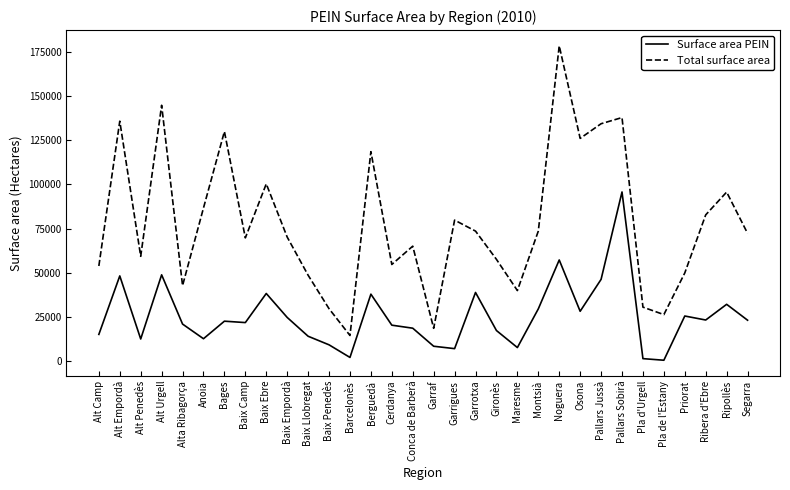

In Surface area PEIN, how many points are higher than both neighbors (excluding endpoints)?

10